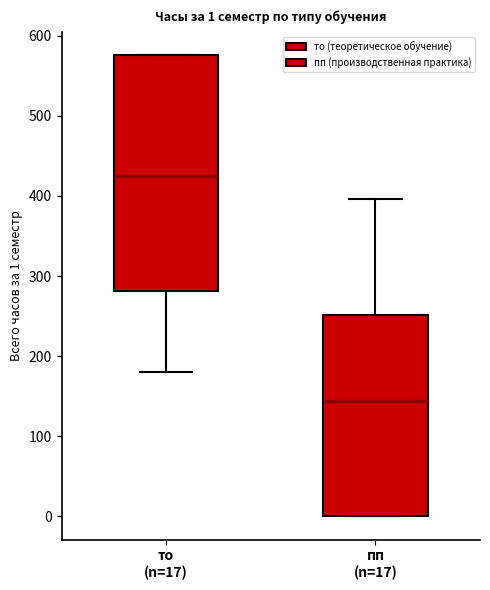

Comparing the boxes themselves (not the whiskers), which one is the tallest?

то (n=17)